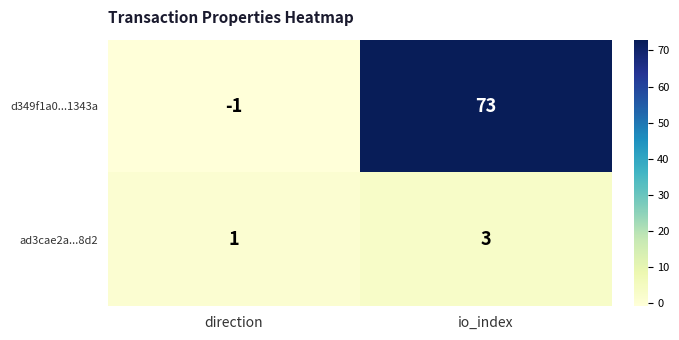

Which category has the highest value across all series?

io_index